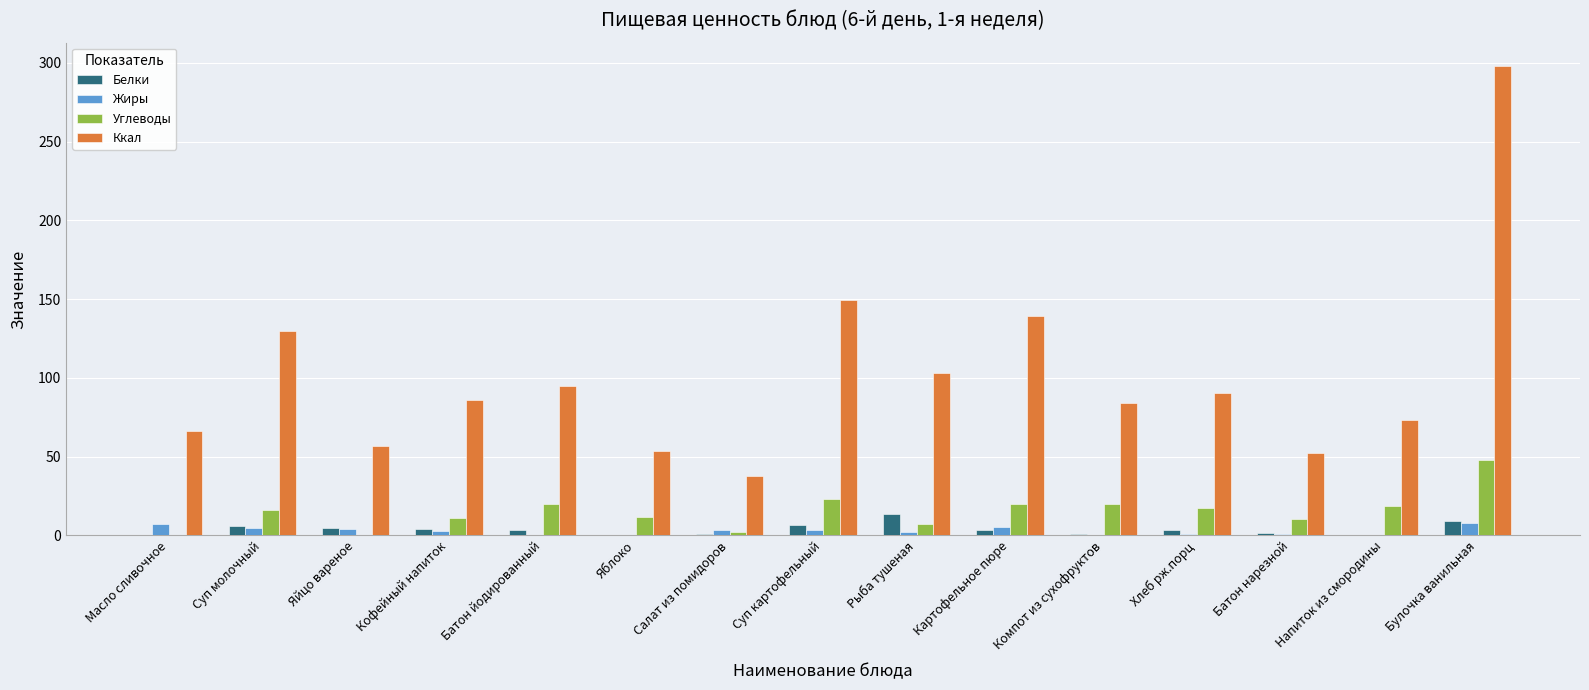

What is the average value of the Белки series?

3.7